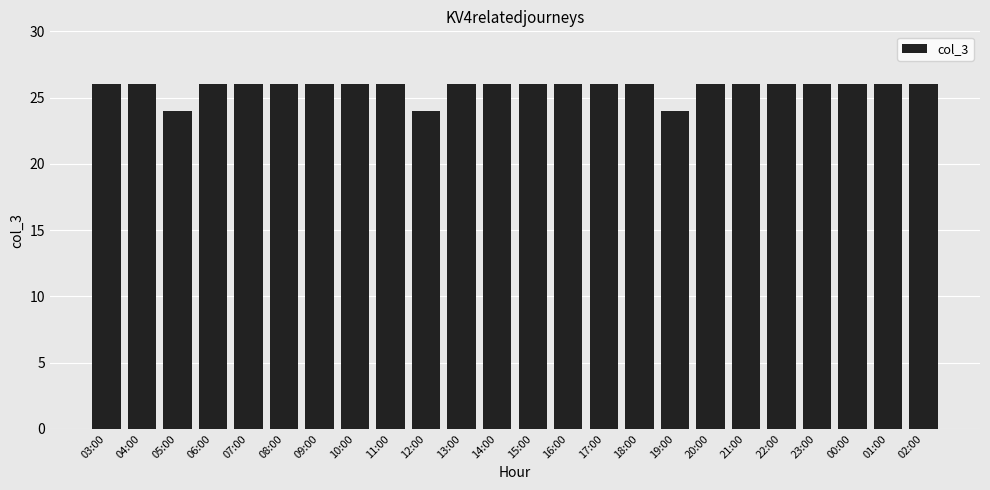

Reading left to right, what are all the values shown in this chart?

26	26	24	26	26	26	26	26	26	24	26	26	26	26	26	26	24	26	26	26	26	26	26	26